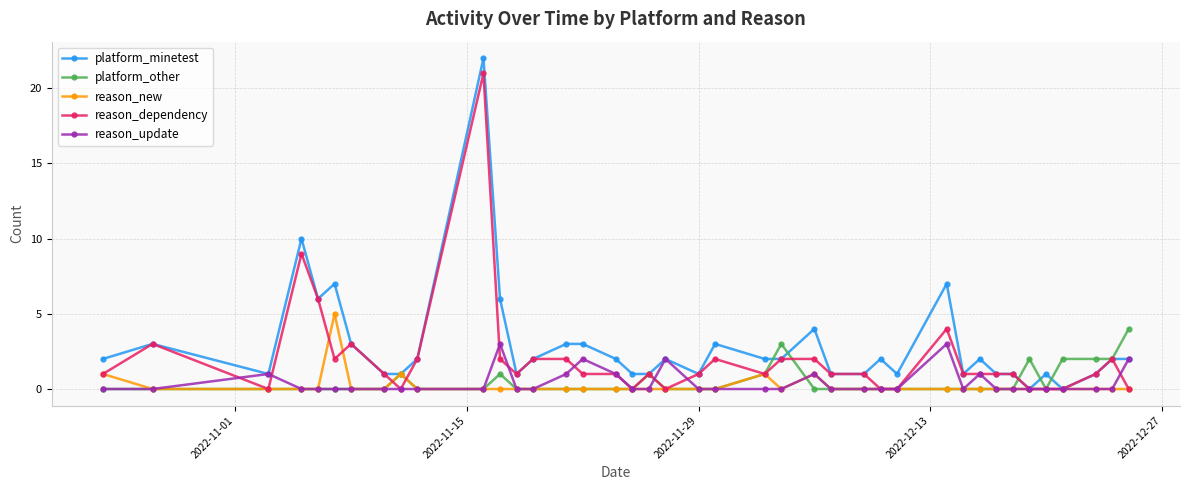

Does the chart have visible grid lines?

Yes